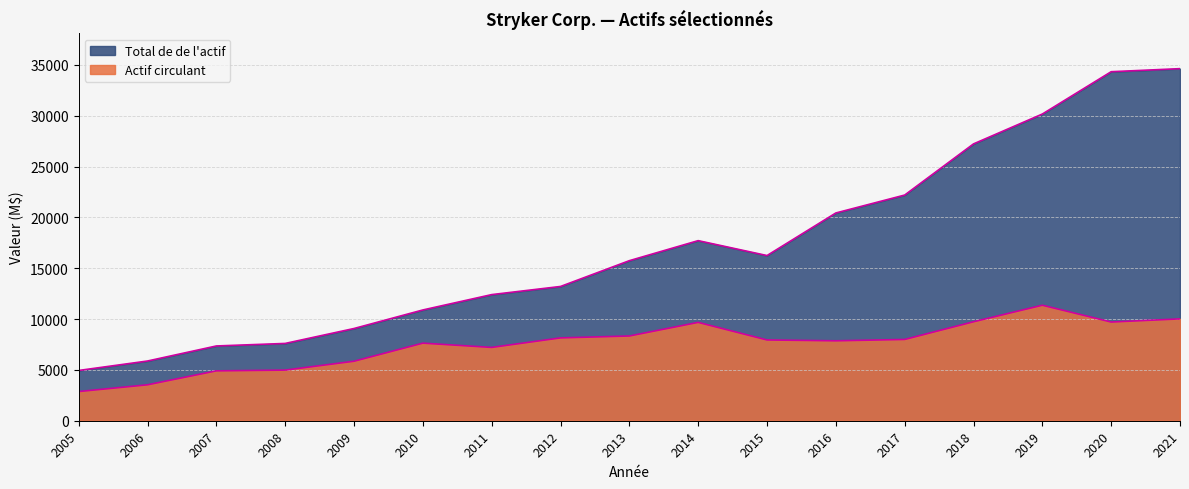

True or false: Actif circulant and Total de l actif cross at least once.

False